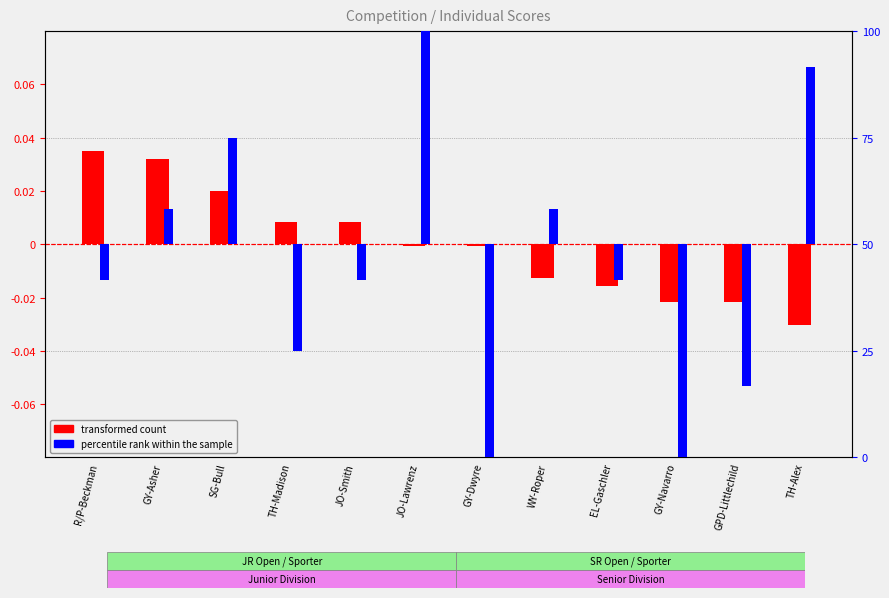

Which category has the highest value in the percentile rank within the sample series?

JO-Lawrenz